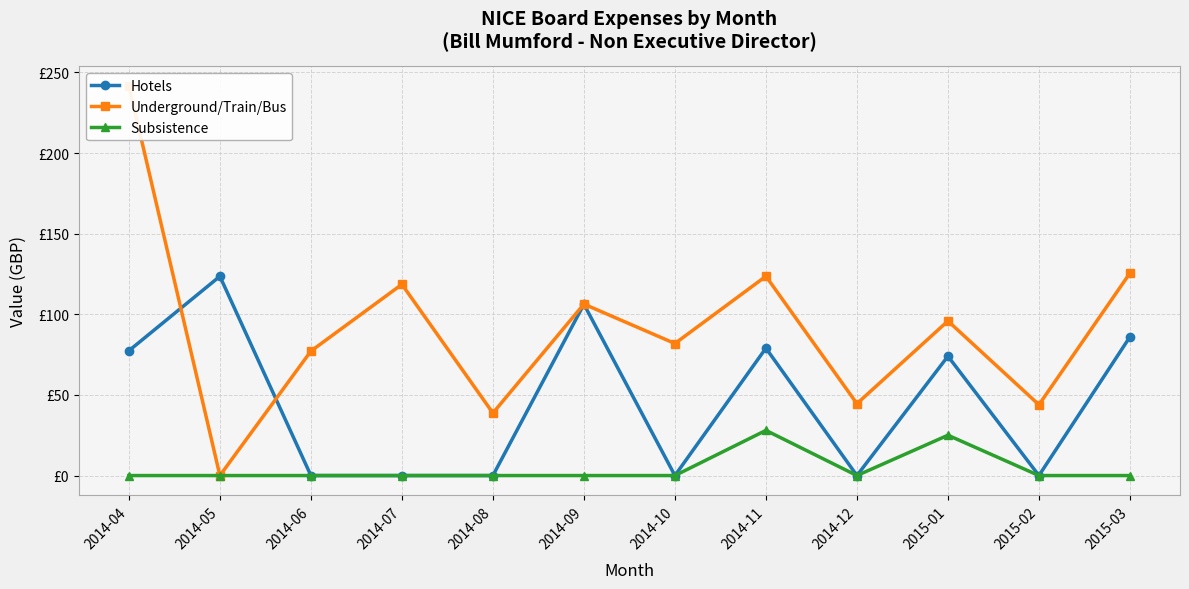

What is the difference between the Hotels values at 2014-04 and 2015-02?

77.4